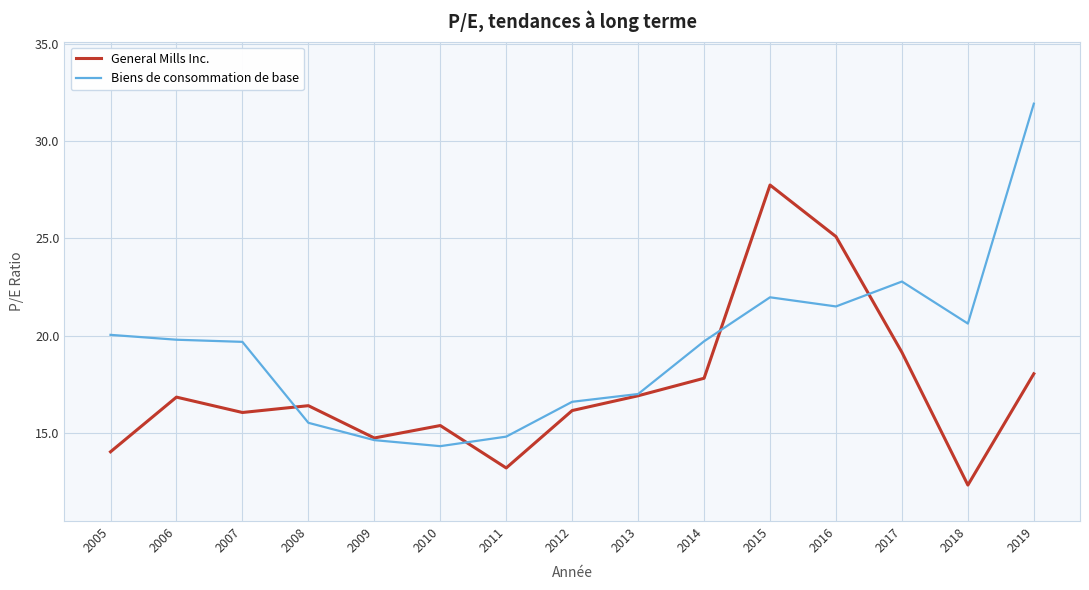

At how many categories does at least one series exceed 16?

12